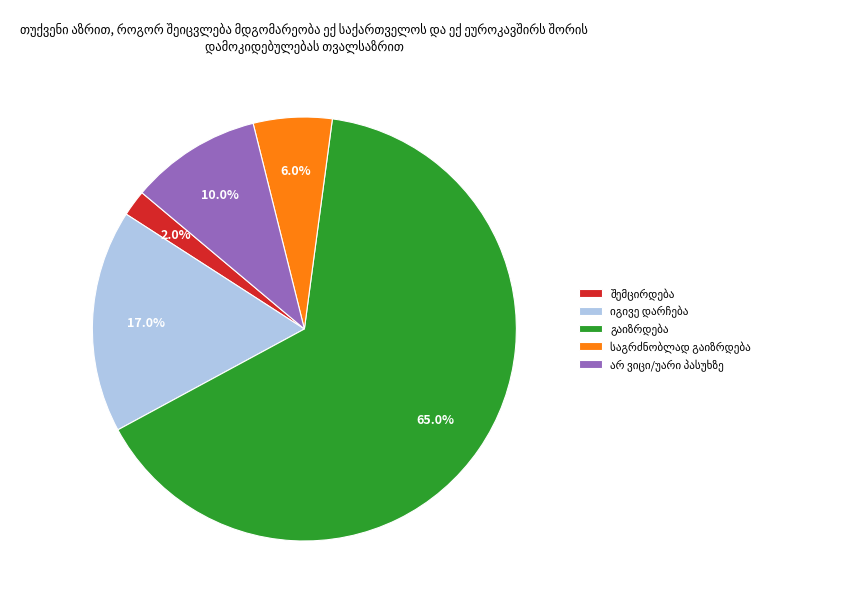

Is there any slice that represents more than half of the pie?

Yes